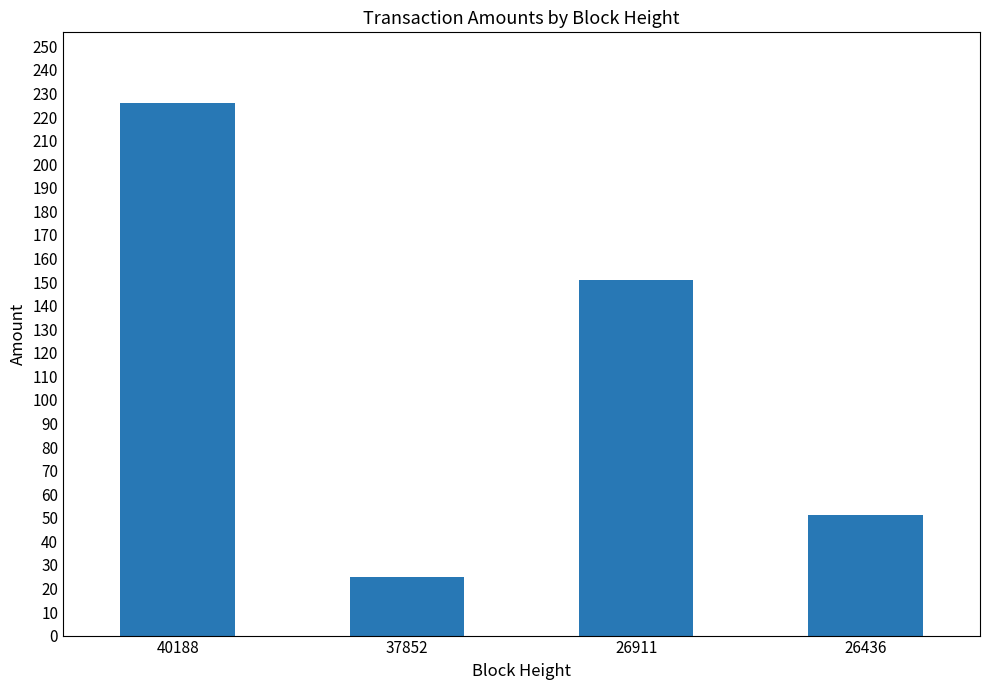

Rank the categories by value from lowest to highest.

37852, 26436, 26911, 40188